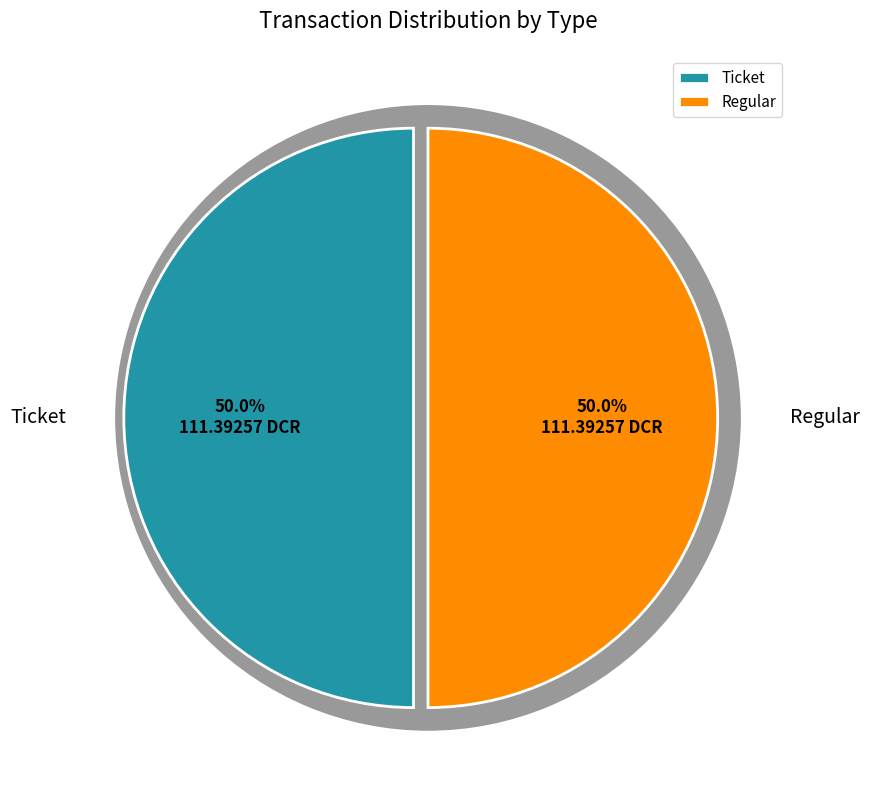

To the nearest percent, what is the combined percentage of Ticket and Regular?

100%